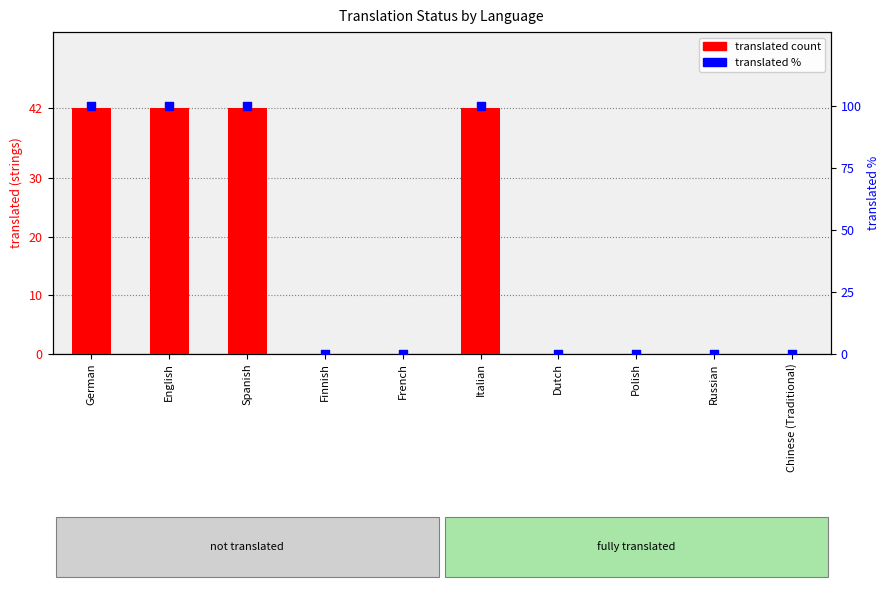

What are all the series names shown in the legend?

translated count, translated %